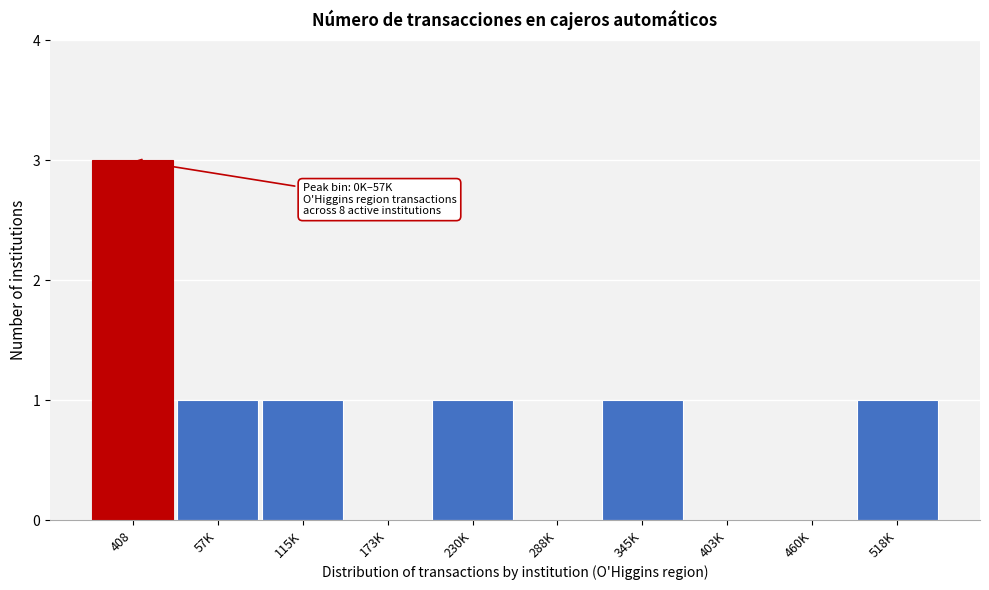

Reading right to left, what are all the values shown in this chart?

518K=1	460K=0	403K=0	345K=1	288K=0	230K=1	173K=0	115K=1	57K=1	408=3